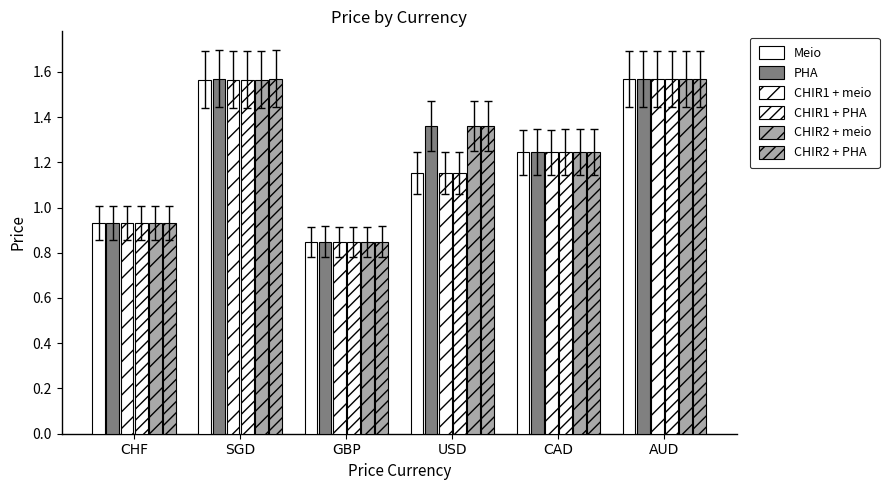

Does the chart contain stacked bars?

No